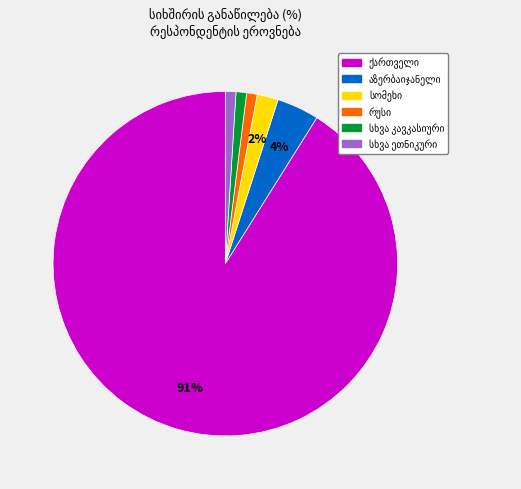

To the nearest percent, what is the average slice percentage?

17%